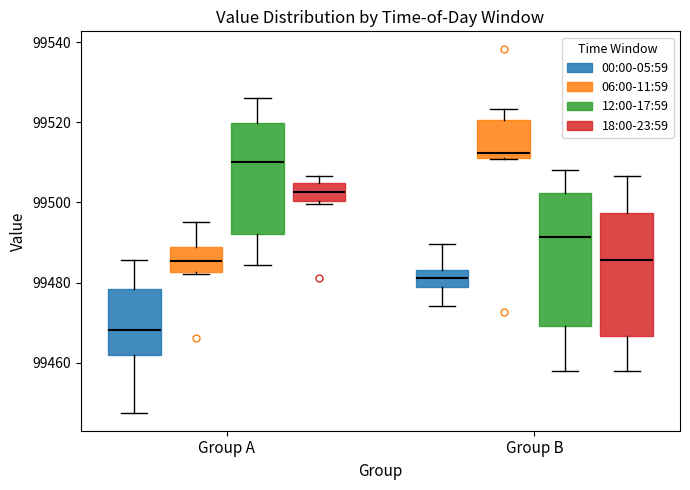

Which box's median line is the lowest?

Group A (00:00-05:59)